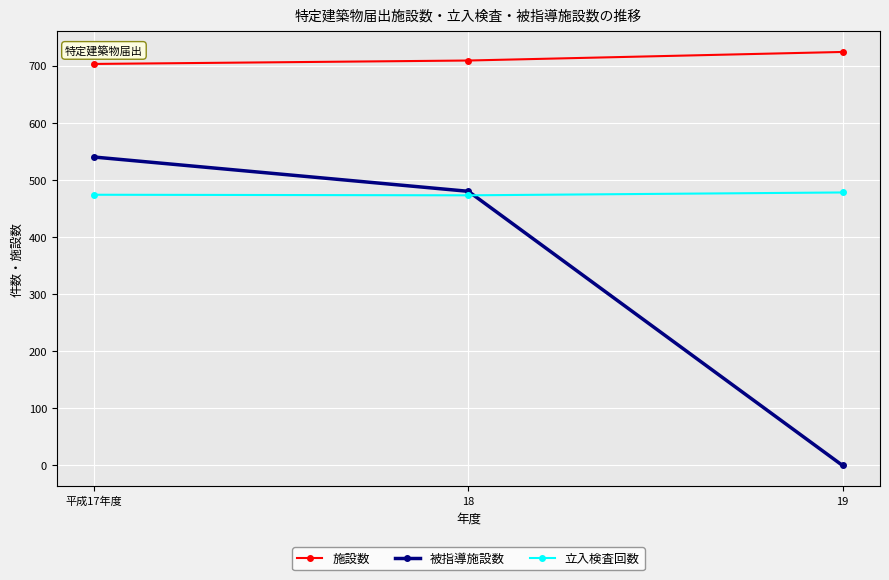

Which series has the widest spread of values?

被指導施設数